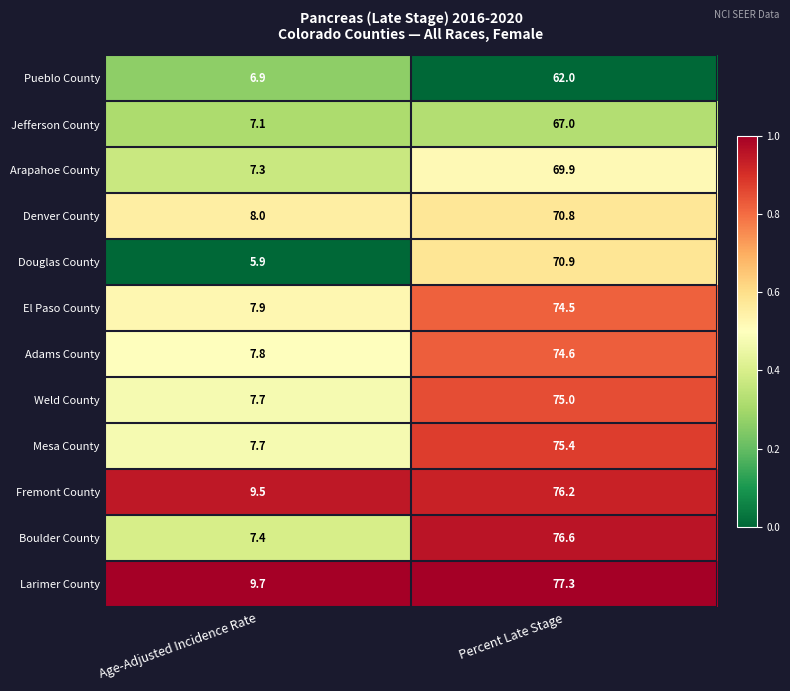

Where is El Paso County nearest to the value 41?

Age-Adjusted Incidence Rate